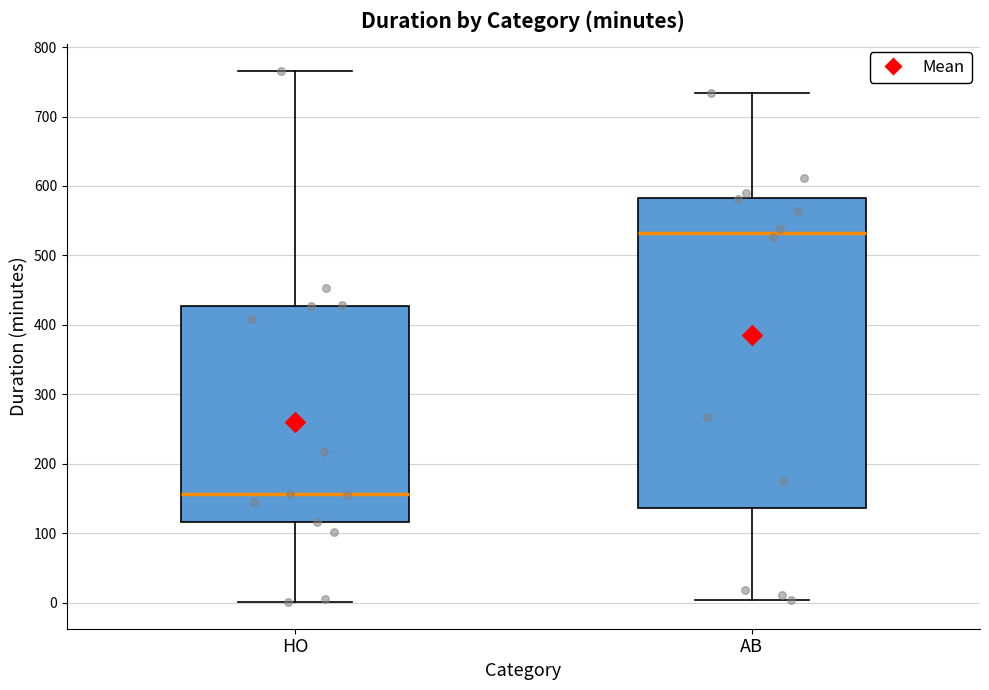

Where does the lower whisker of the box for HO end on the y-axis? The values are not printed on the chart, so give them approximately, as read against the axis.

0